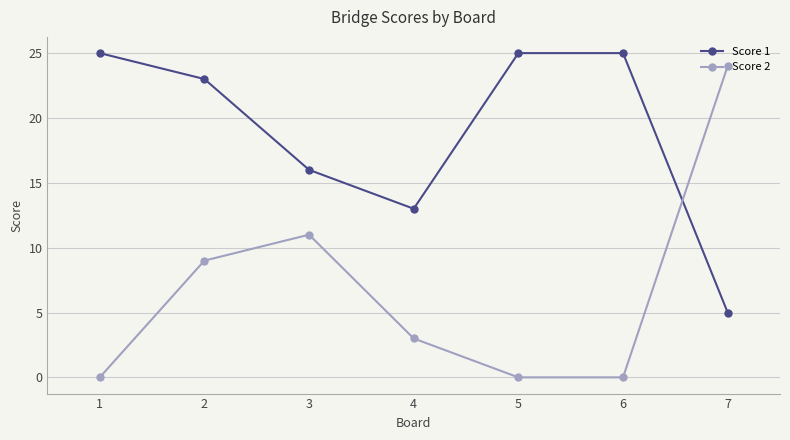

Rank the series by their average value, from lowest to highest.

Score 2, Score 1